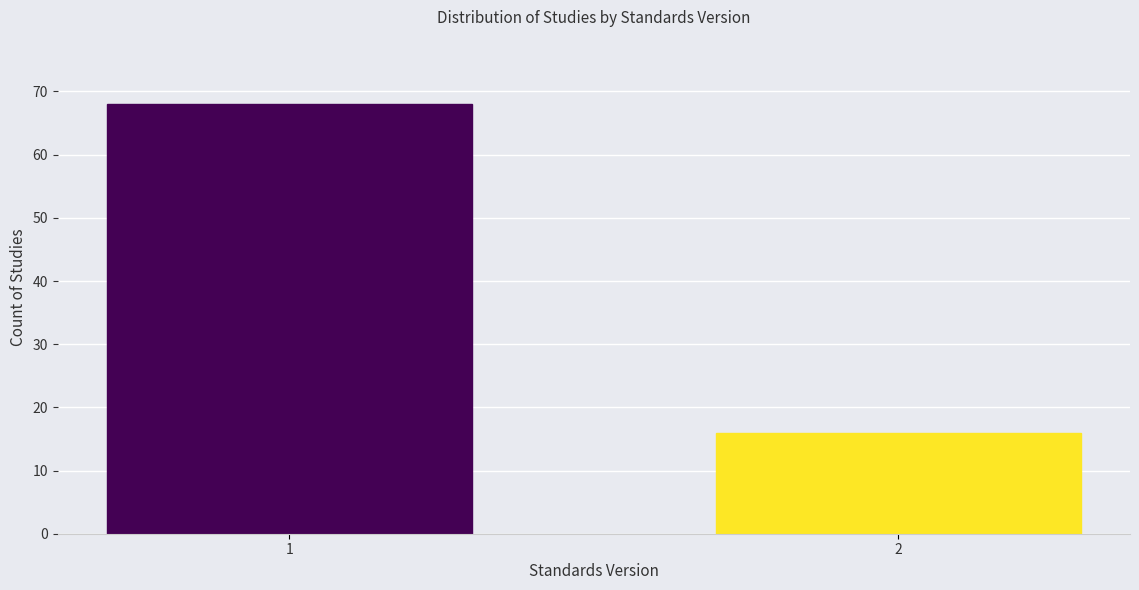

Reading left to right, what are all the values shown in this chart?

1=68	2=16